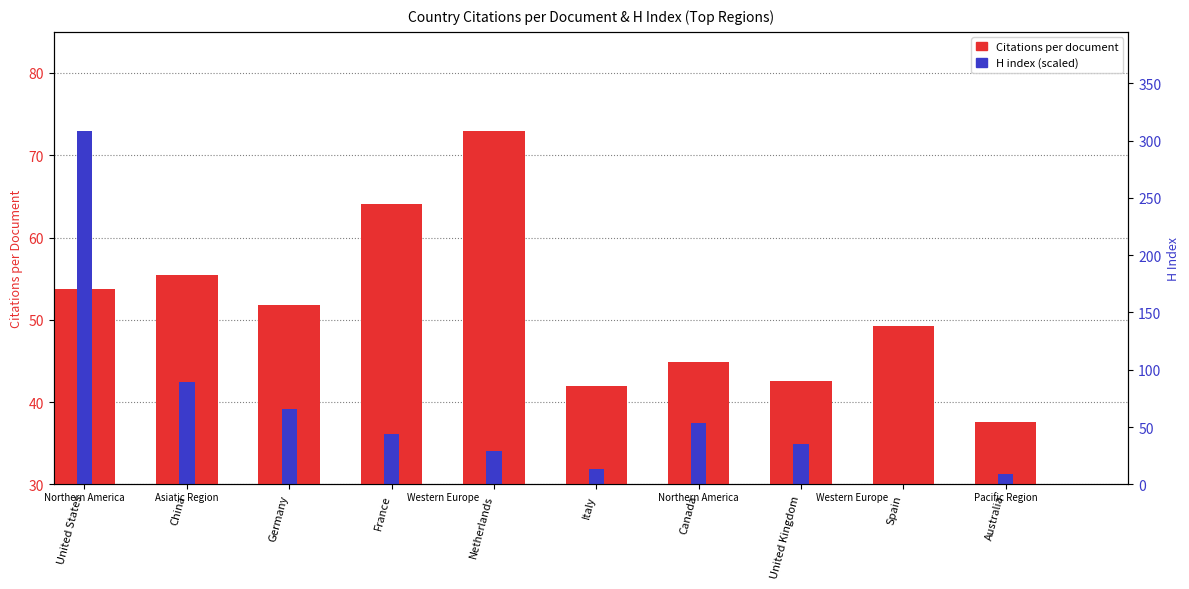

How many values in the H index (scaled) series are below 36?

5